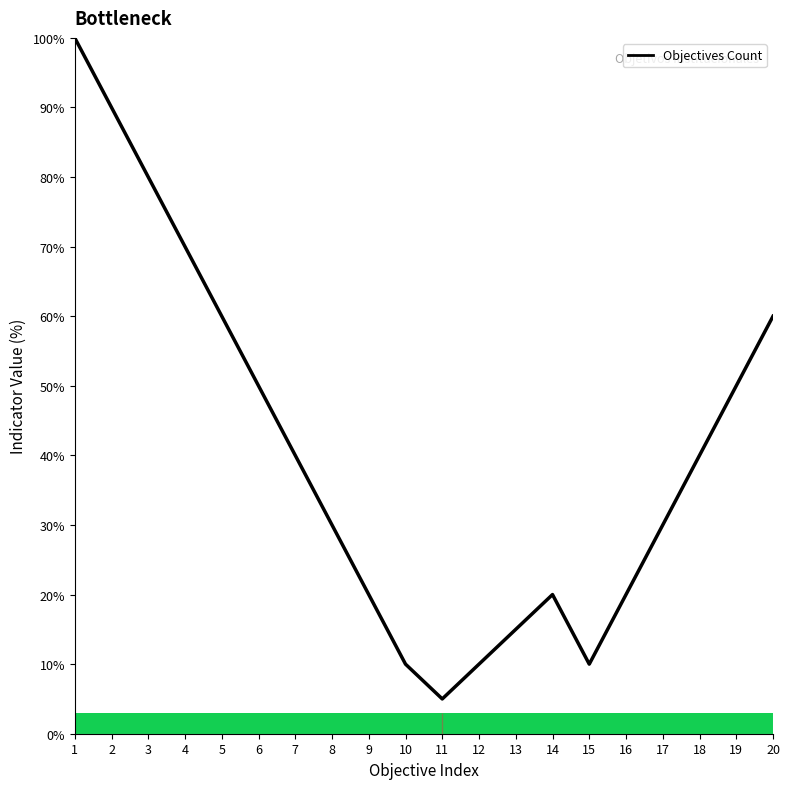

What is the sum of all values?

810